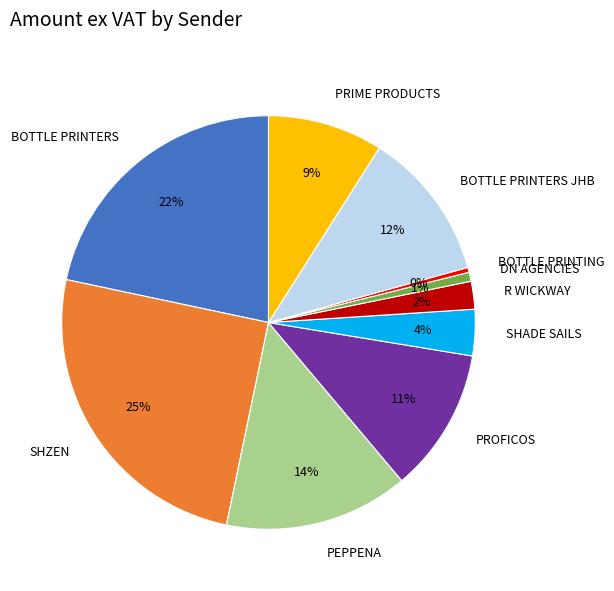

Between SHADE SAILS and SHZEN, which is larger?

SHZEN